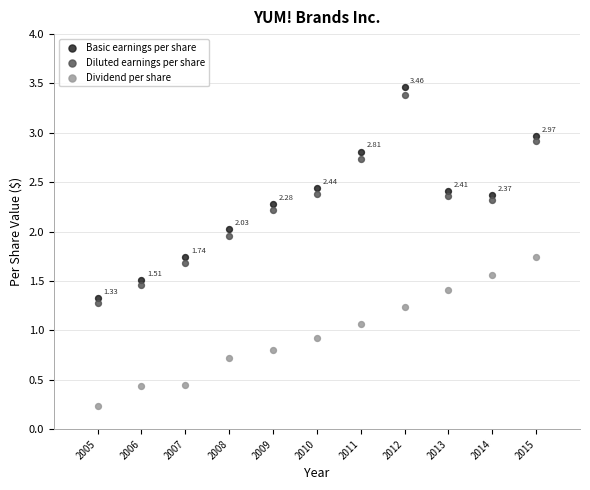

Which series has the largest Y range (max minus min)?

Basic earnings per share